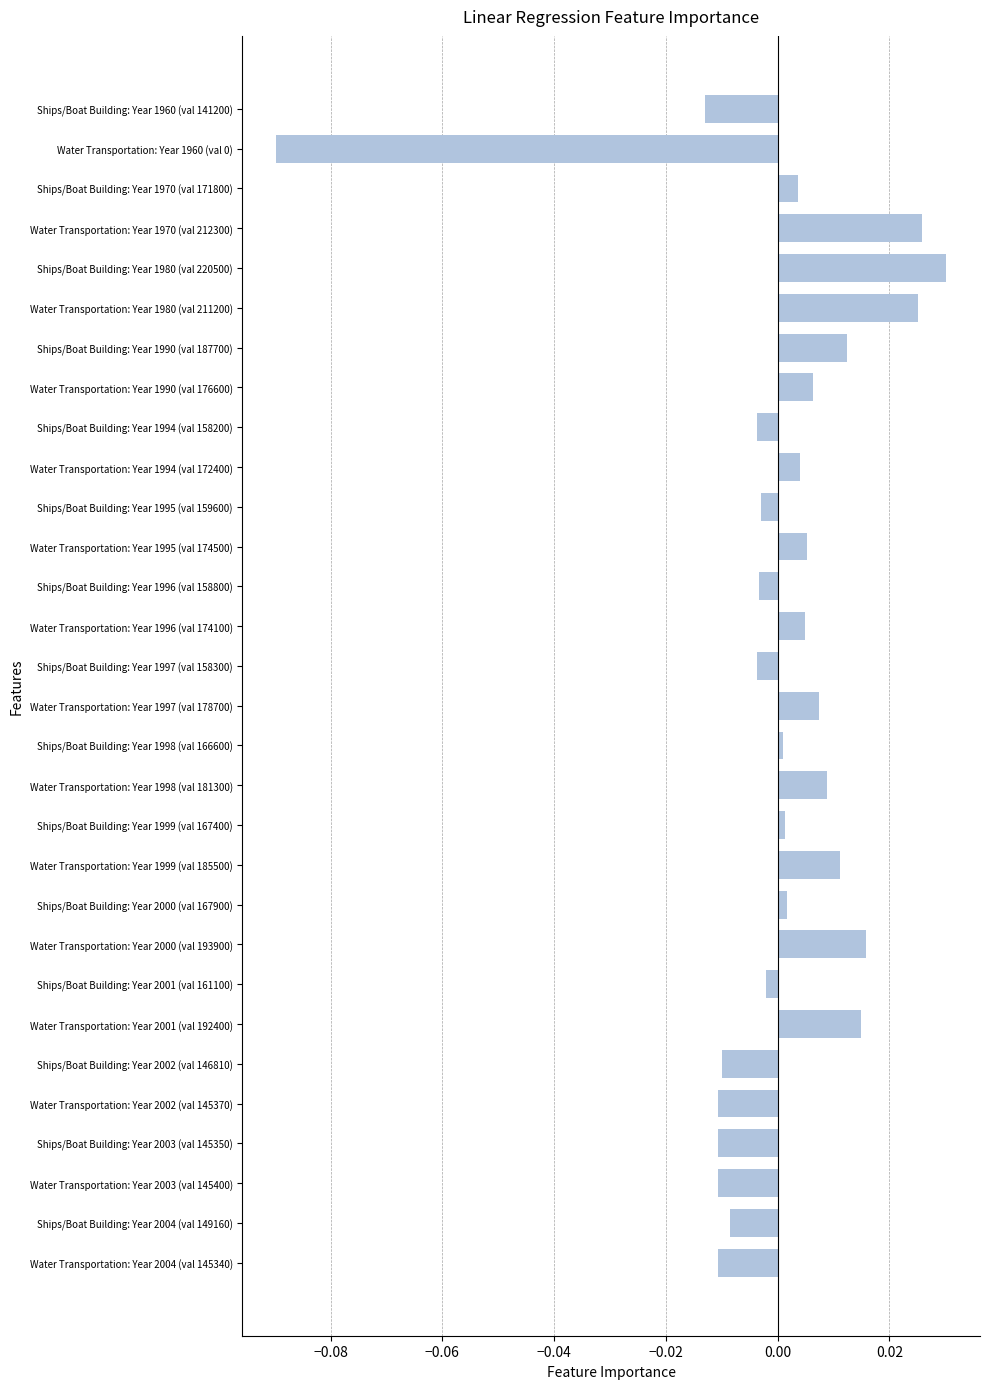

What is the label of the 24th bar from the bottom?

Ships/Boat Building: Year 1990 (val 187700)